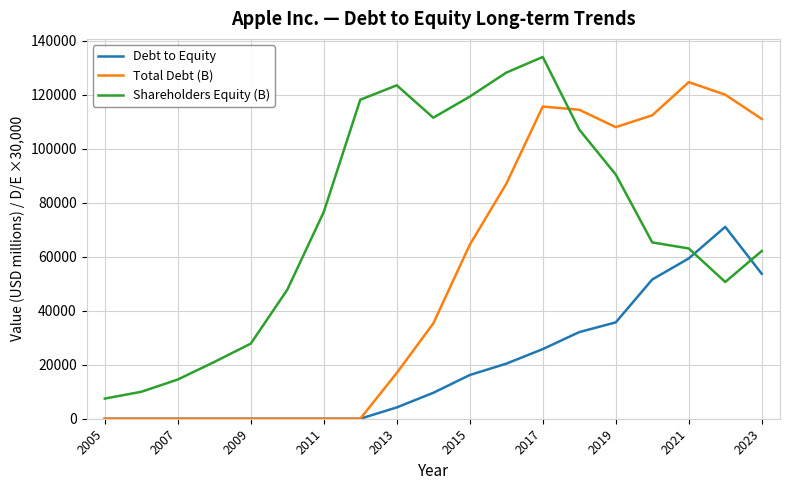

What is the highest value of the Shareholders Equity (B) series?

134047.0